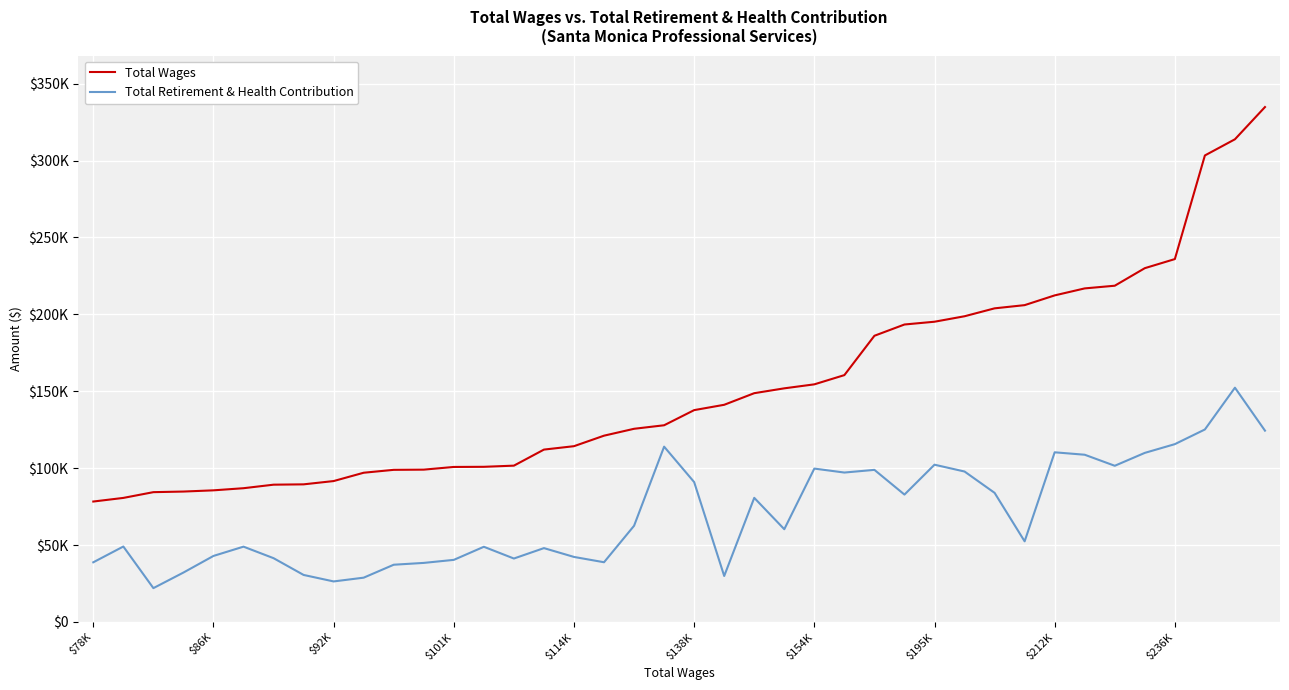

Is this an area chart (filled region under the line)?

No